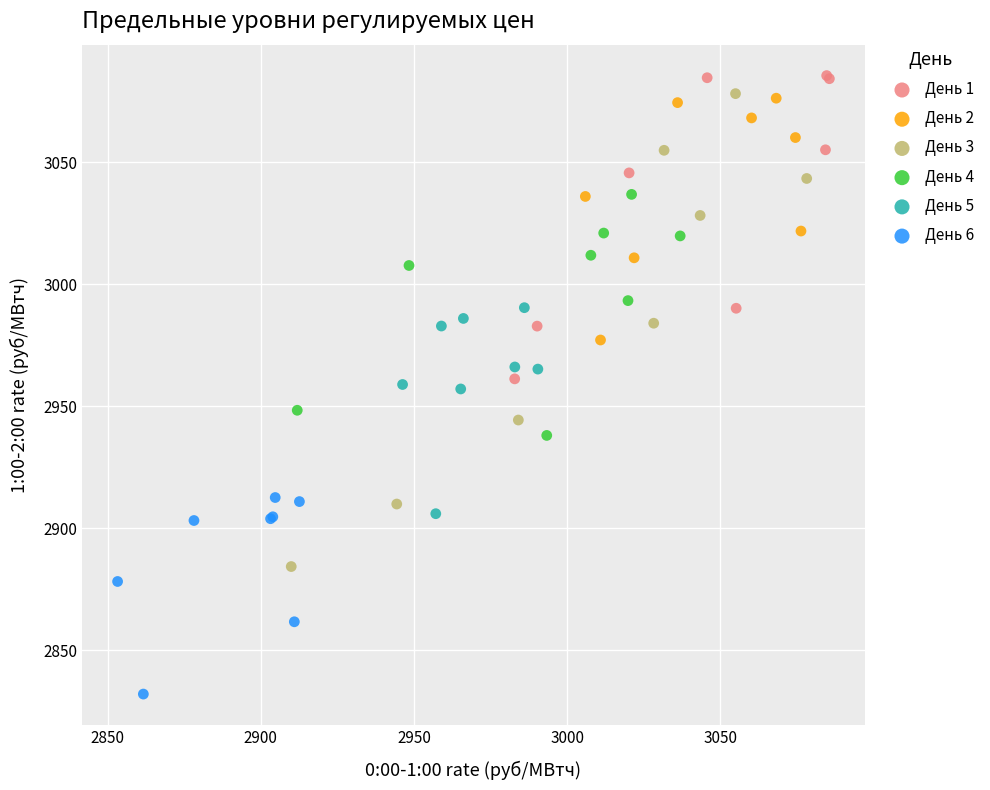

Which series has the widest spread of Y values?

День 3